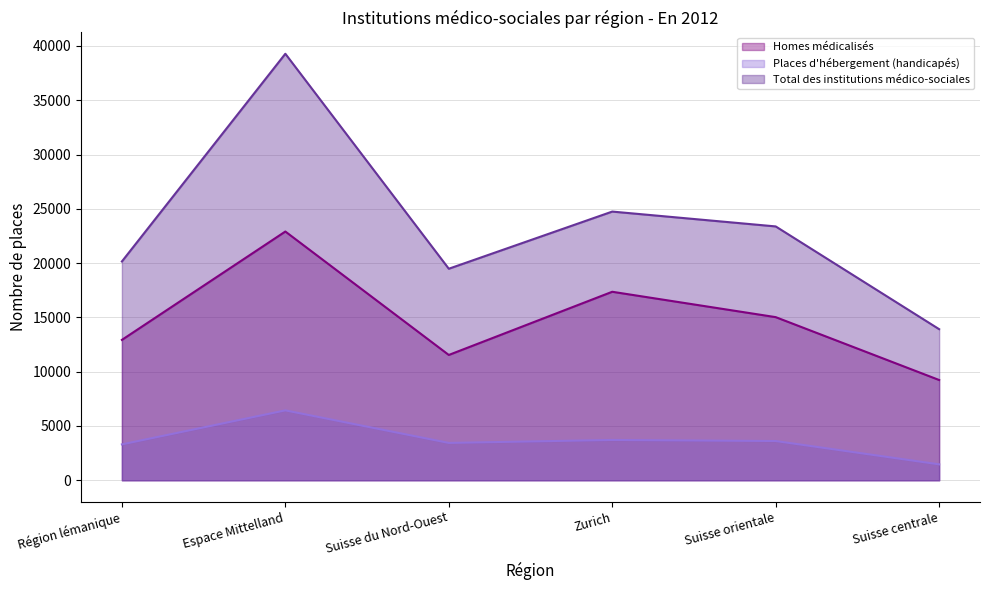

Where is the first local minimum for Places d'hébergement (handicapés)?

Suisse du Nord-Ouest